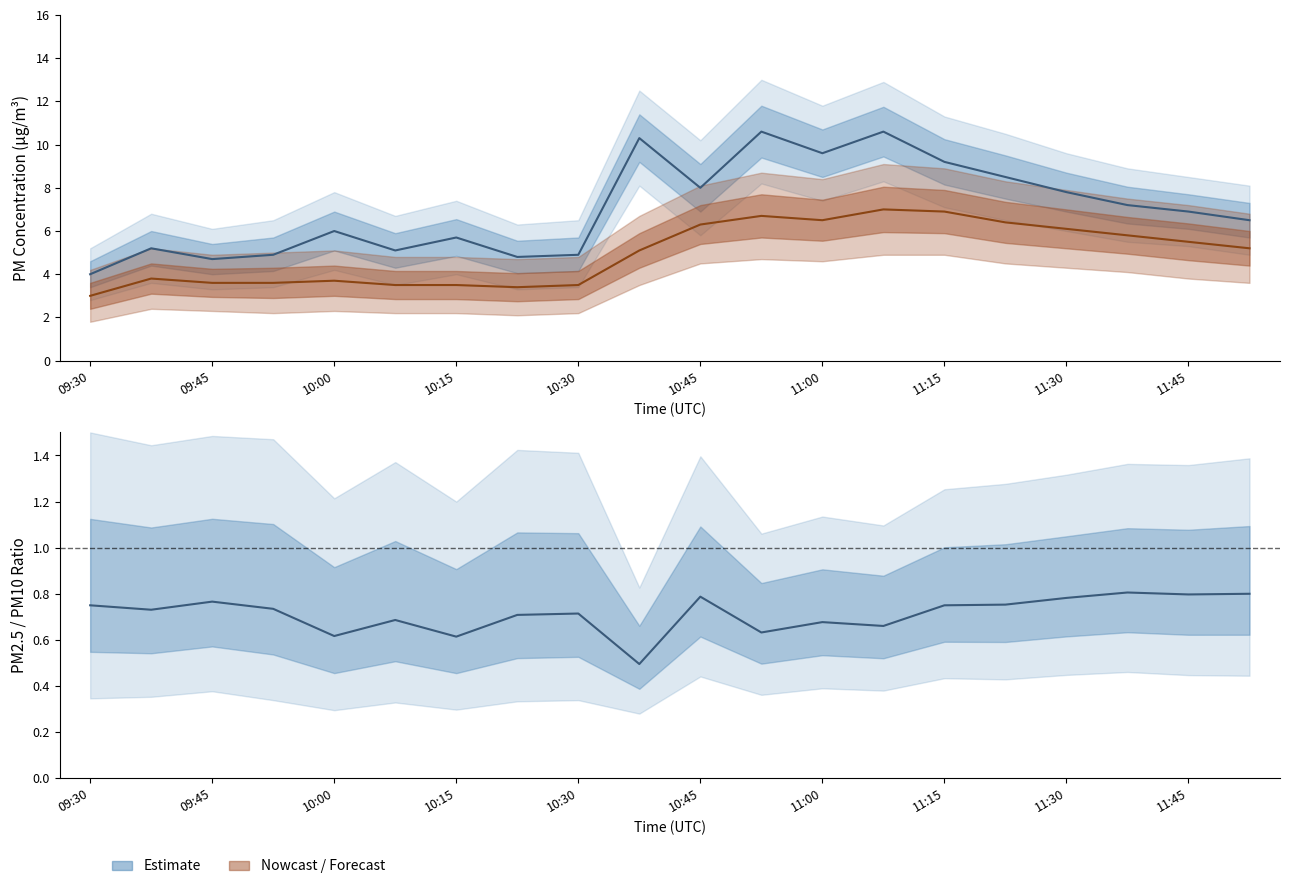

True or false: P2/P1 ratio and P2 (PM2.5) center cross at least once.

False